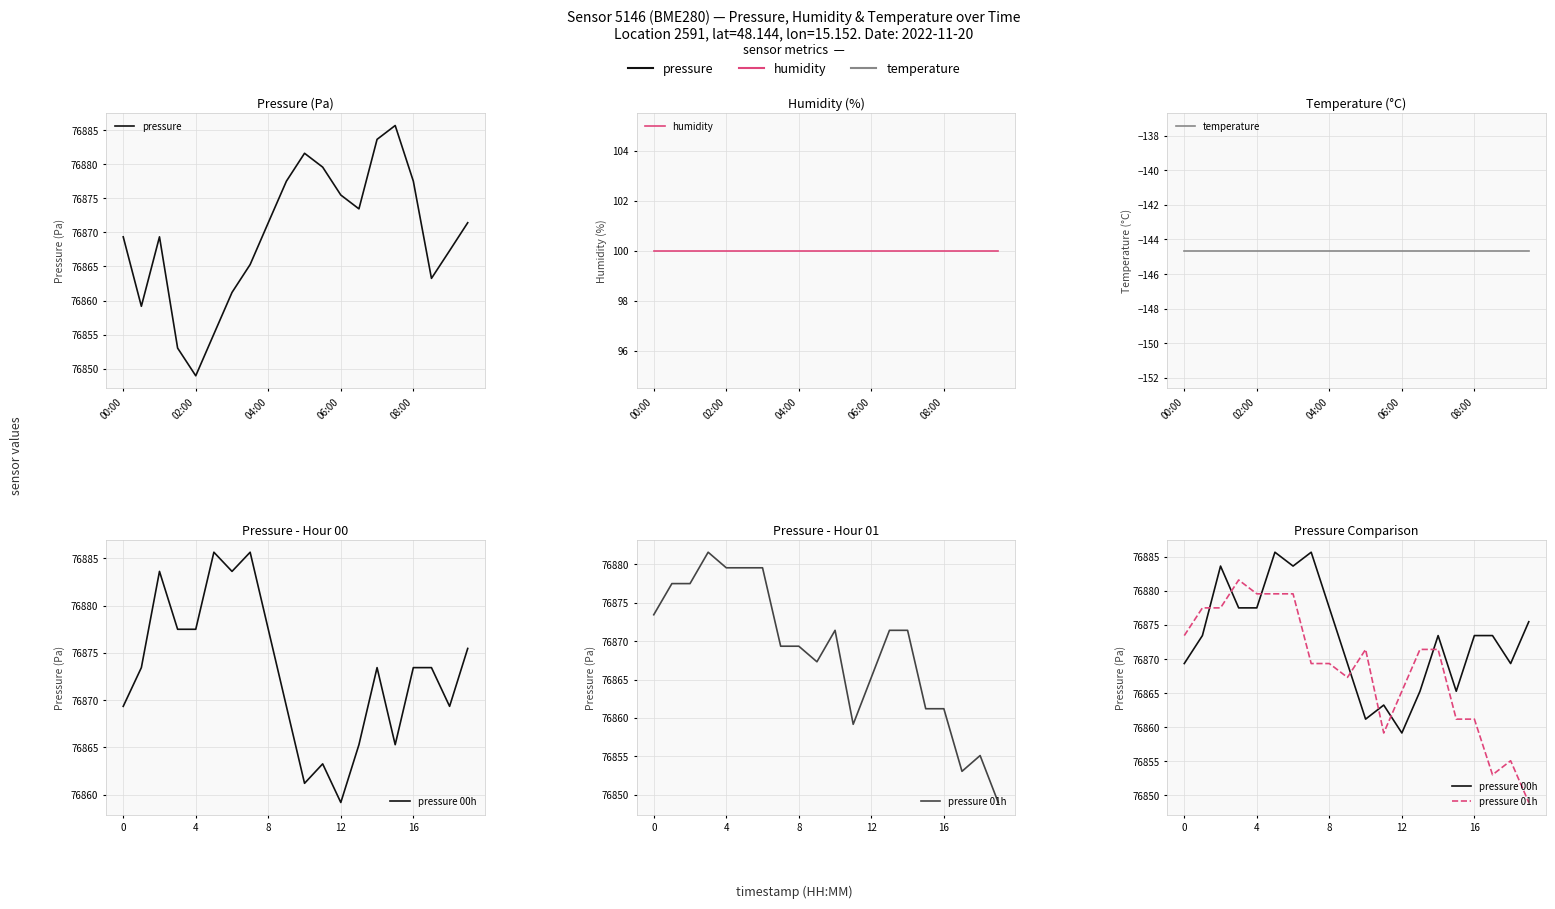

What is the label of the 13th point from the left?

12